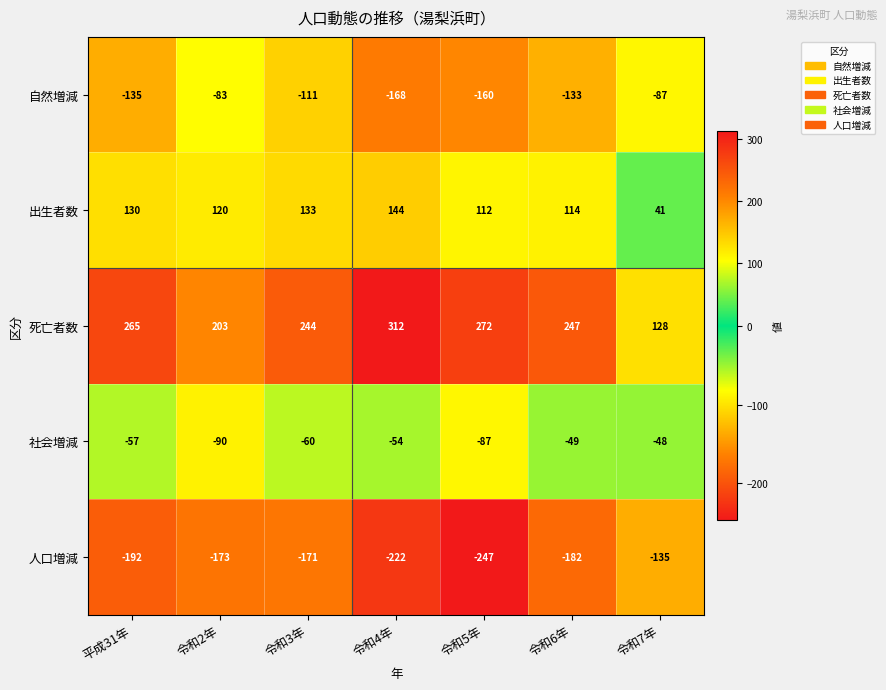

Where is 死亡者数 nearest to the value 220?

令和2年